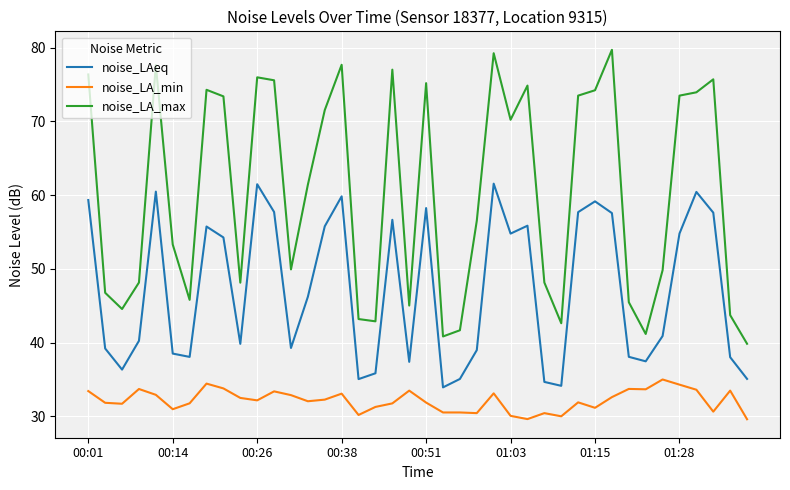

Which series has the largest total across all categories?

noise_LA_max